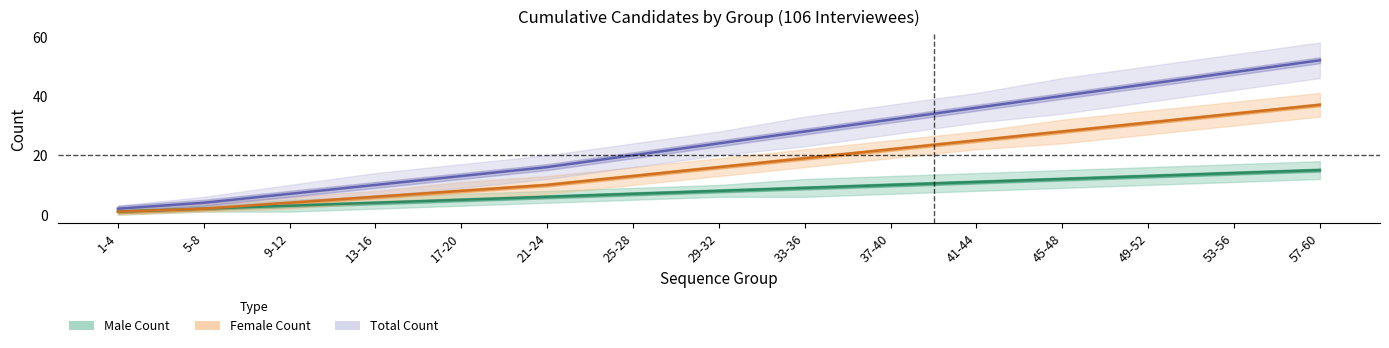

Which series has the widest spread of values?

Total Count